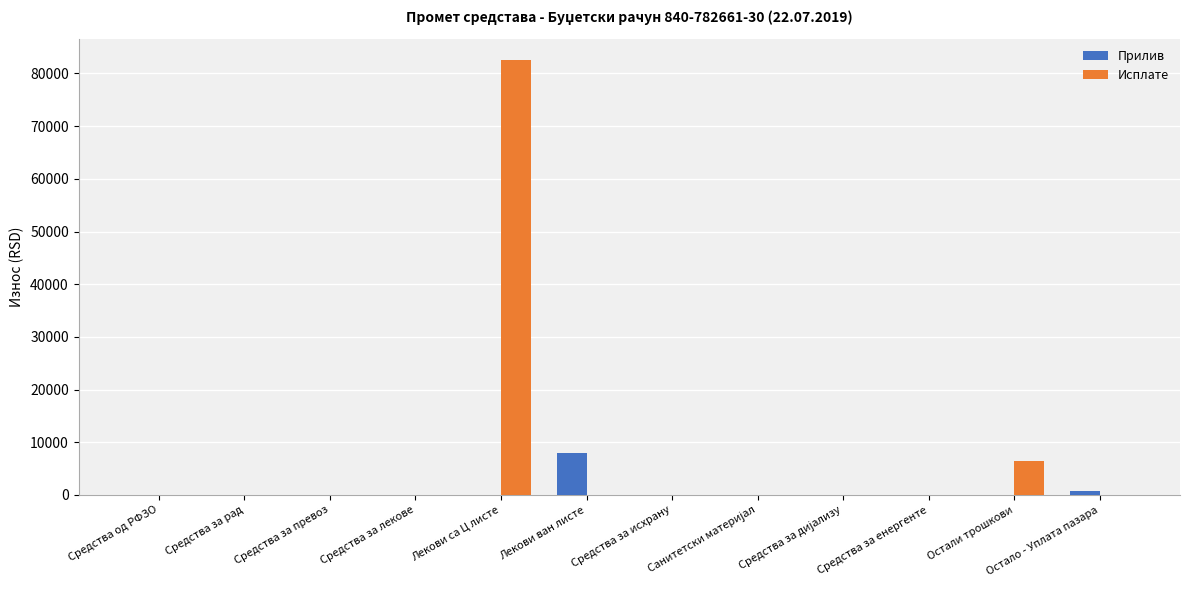

Which series has the largest total across all categories?

Исплате